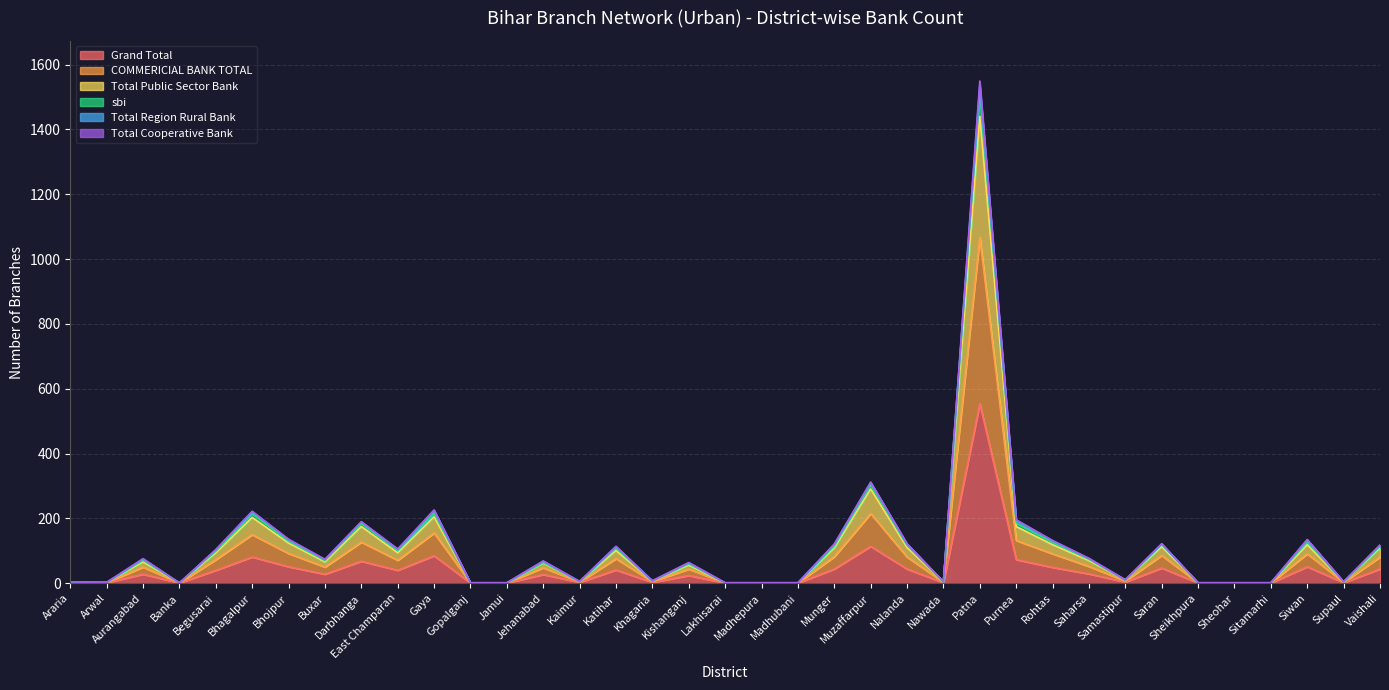

Rank the categories by Grand Total value from highest to lowest.

Patna, Muzaffarpur, Gaya, Bhagalpur, Purnea, Darbhanga, Bhojpur, Siwan, Rohtas, Saran, Munger, Nalanda, Vaishali, Katihar, Begusarai, East Champaran, Saharsa, Aurangabad, Buxar, Jehanabad, Kishanganj, Samastipur, Kaimur, Khagaria, Araria, Arwal, Nawada, Supaul, Banka, Gopalganj, Jamui, Lakhisarai, Madhepura, Madhubani, Sheikhpura, Sheohar, Sitamarhi